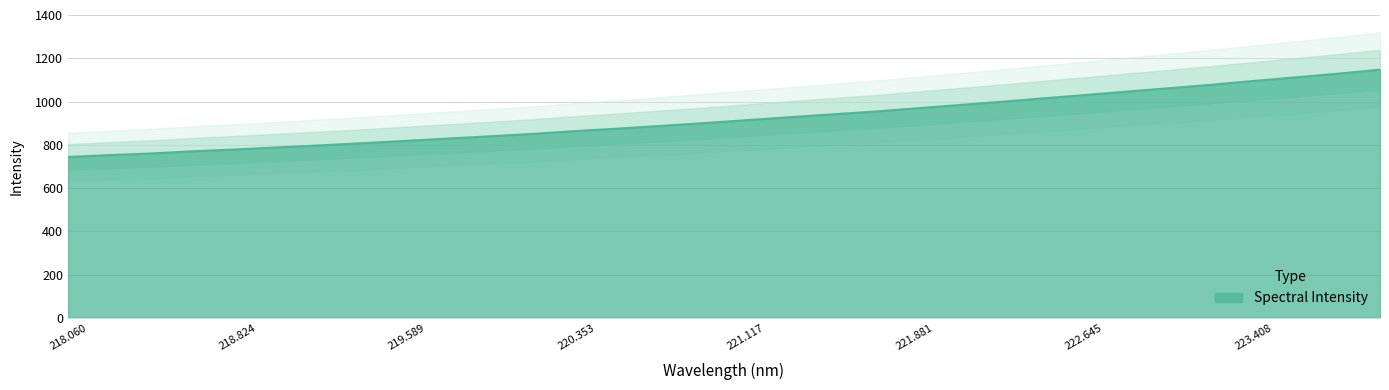

What is the value of the 18th point from the left?

927.1